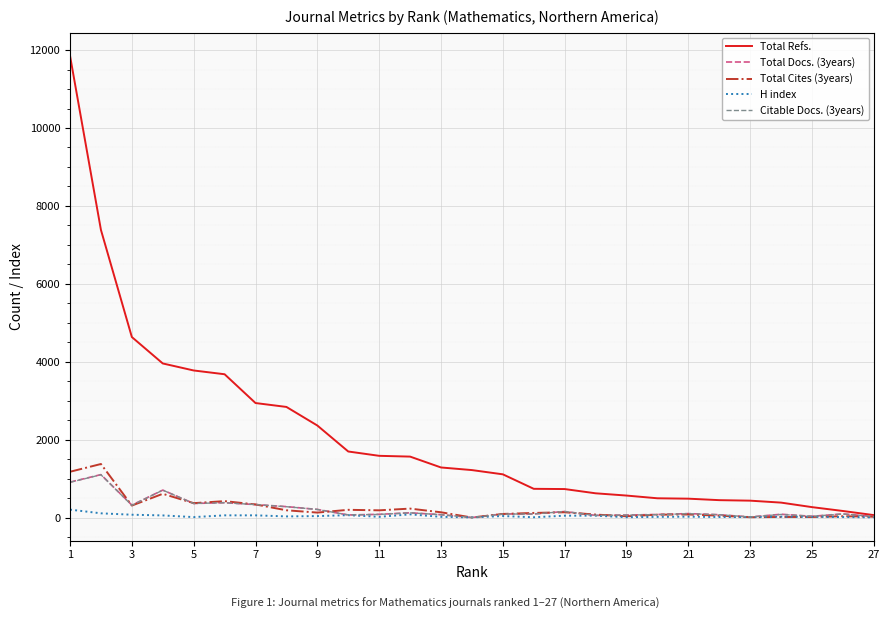

Which series has the largest total across all categories?

Total Refs.